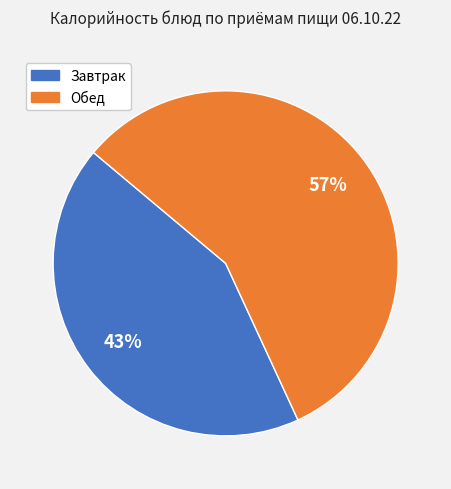

Is there a majority slice in this chart?

Yes